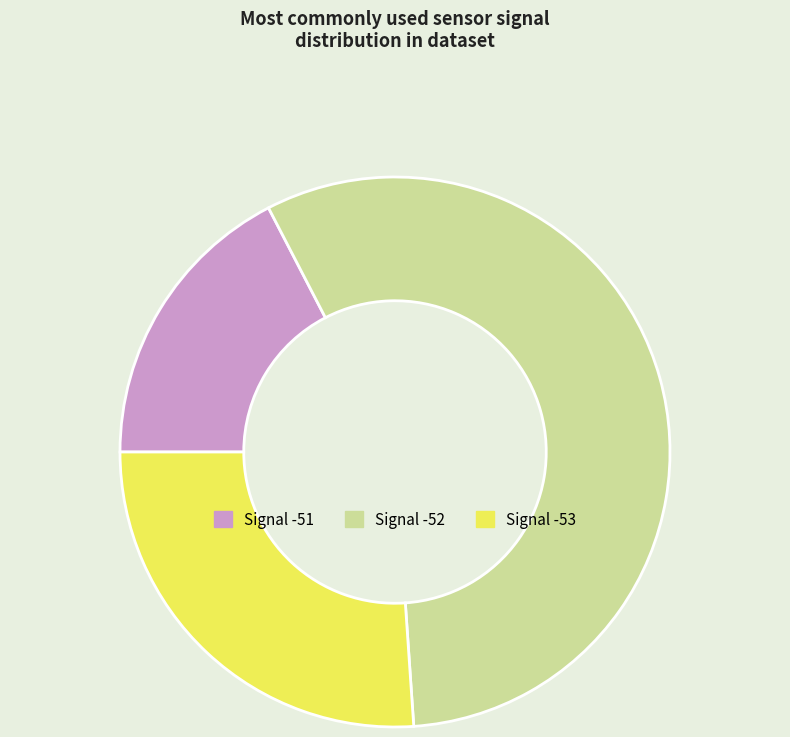

Is the sum of Signal -53 and Signal -51 greater than half?

No